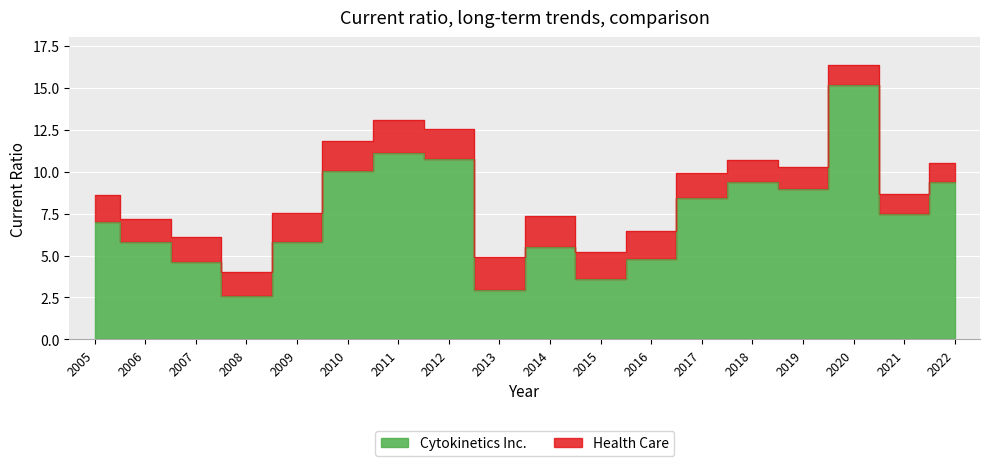

What is the smallest value displayed?

2.6